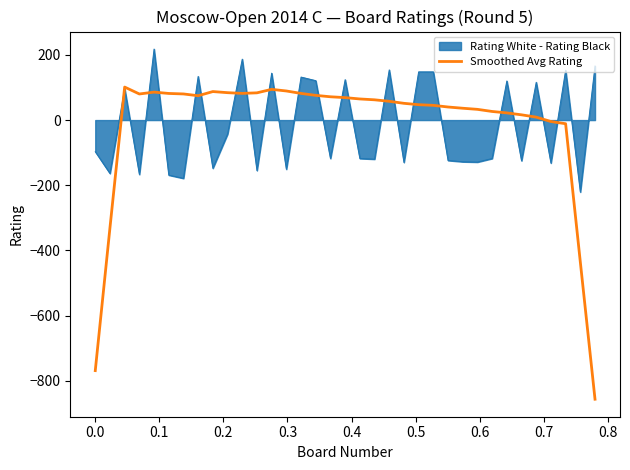

What is the highest value of the Smoothed Avg Rating series?

101.3